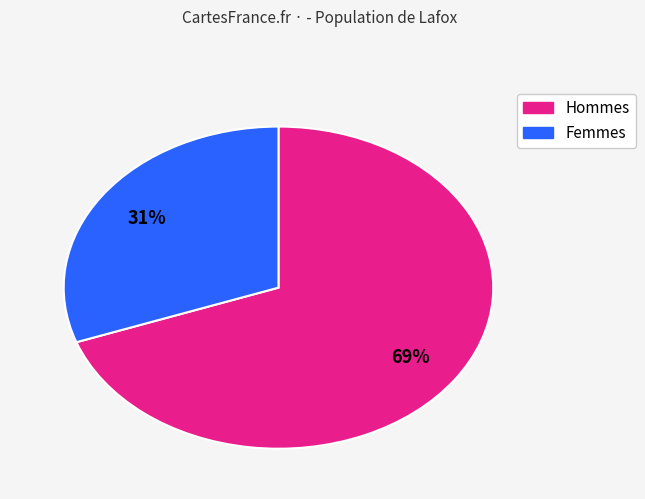

Is there any slice that represents more than half of the pie?

Yes